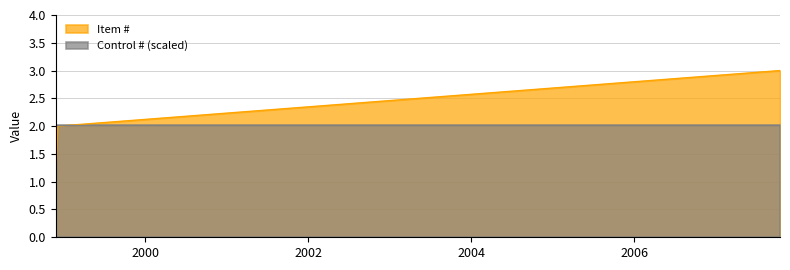

How many values are between 1 and 3?

3